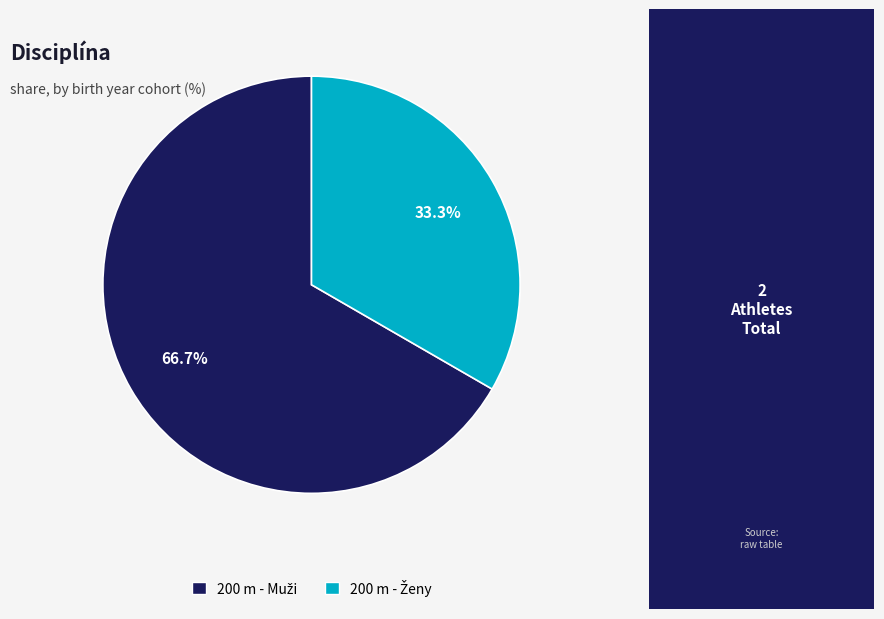

To the nearest percent, what is the difference between the largest and smallest slice percentages?

33%